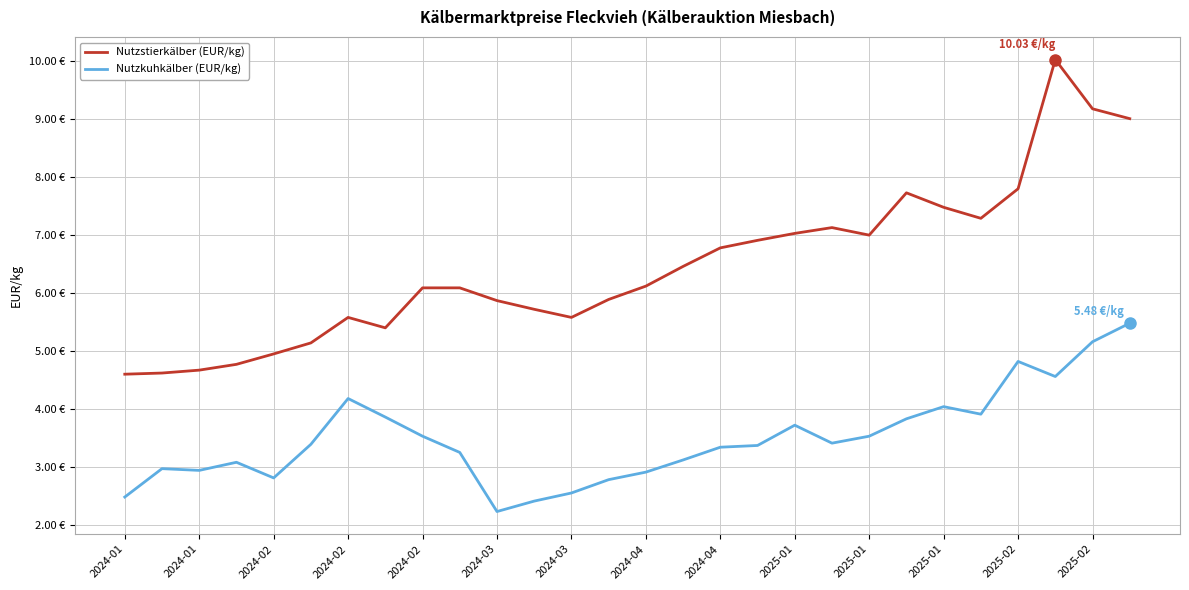

Does the chart display data point markers on the line(s)?

No